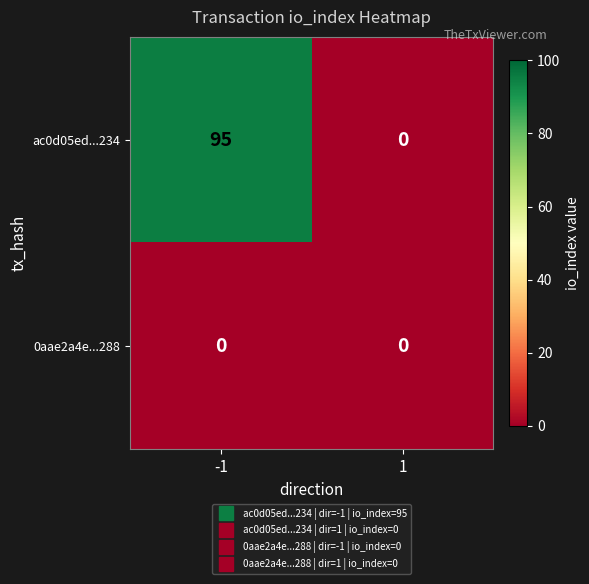

What is the highest value of the ac0d05ed...234 series?

95